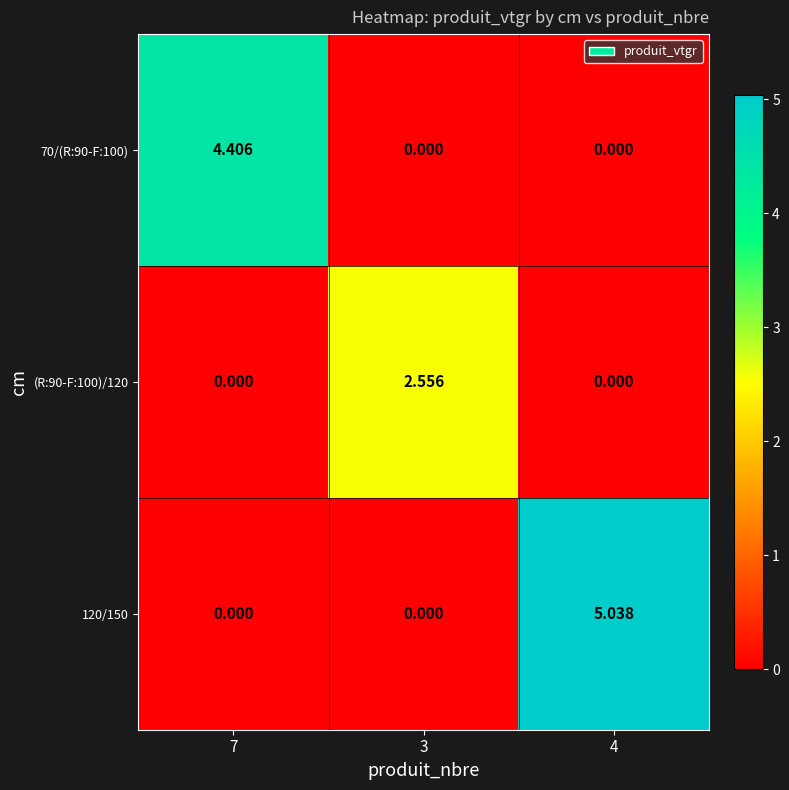

At which category is the sum across all series the highest?

4